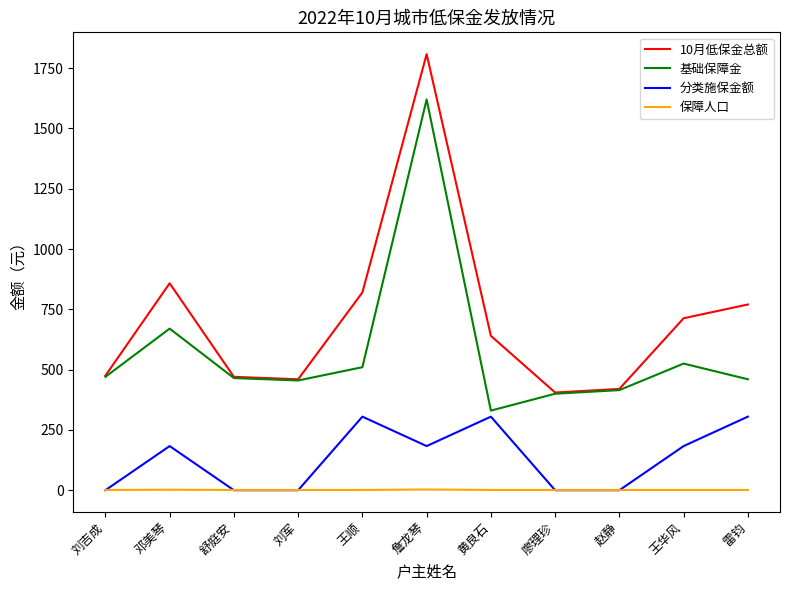

What is the greatest value displayed?

1808